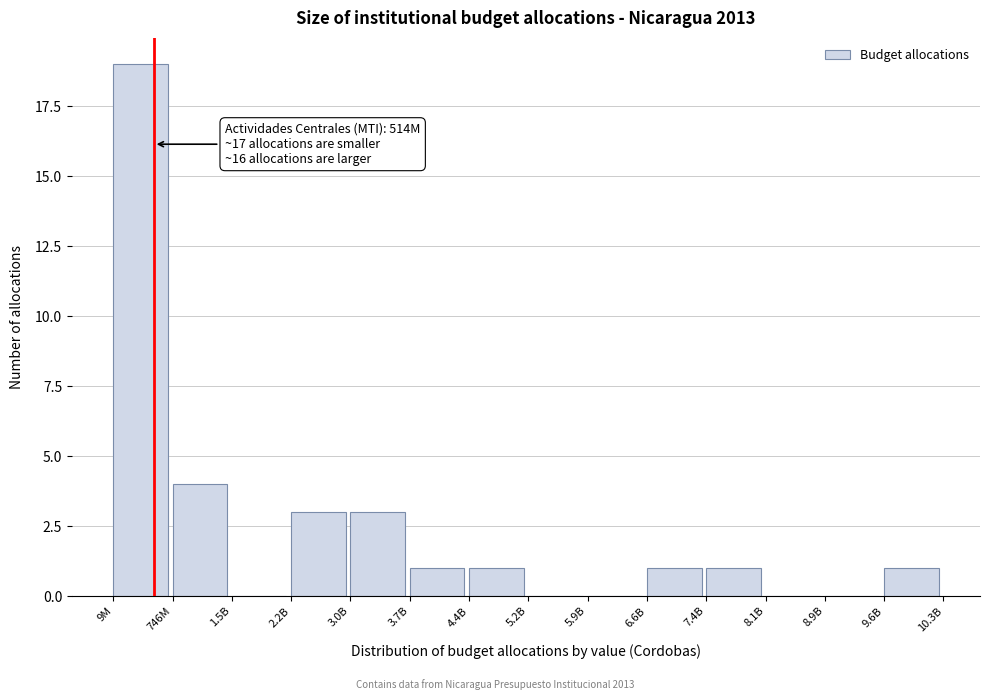

Reading left to right, extract all data points from this chart.

9M=19	746M=4	1.5B=0	2.2B=3	3.0B=3	3.7B=1	4.4B=1	5.2B=0	5.9B=0	6.6B=1	7.4B=1	8.1B=0	8.9B=0	9.6B=1